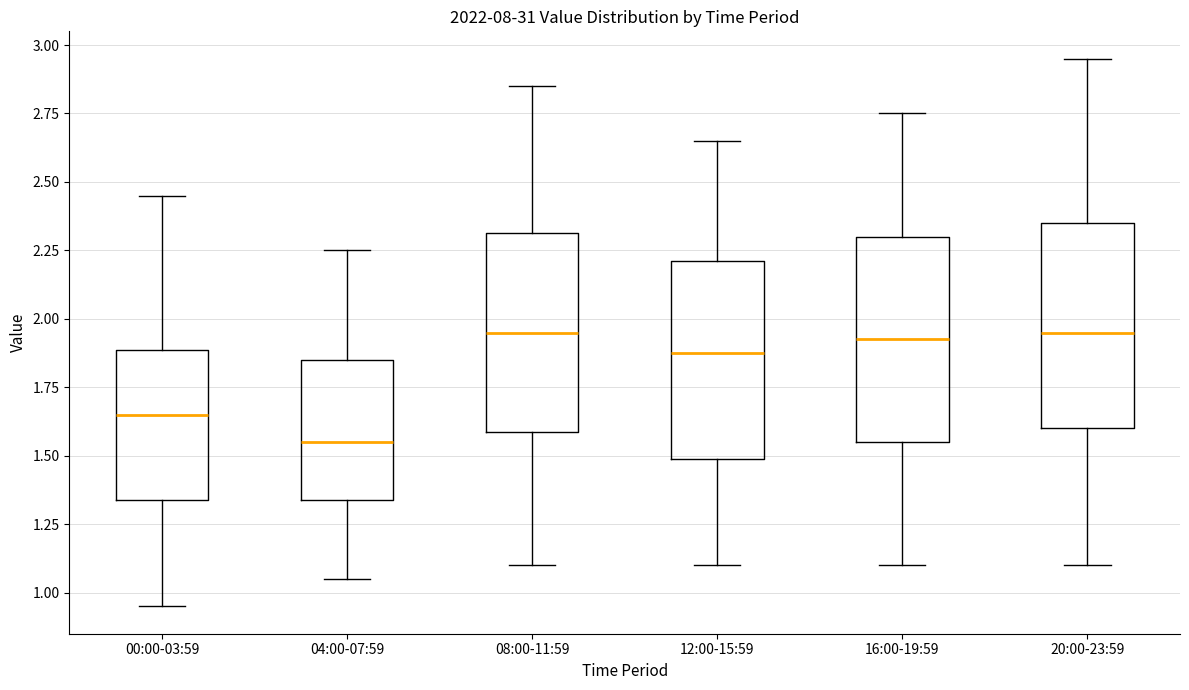

Which box's median line is the lowest?

04:00-07:59